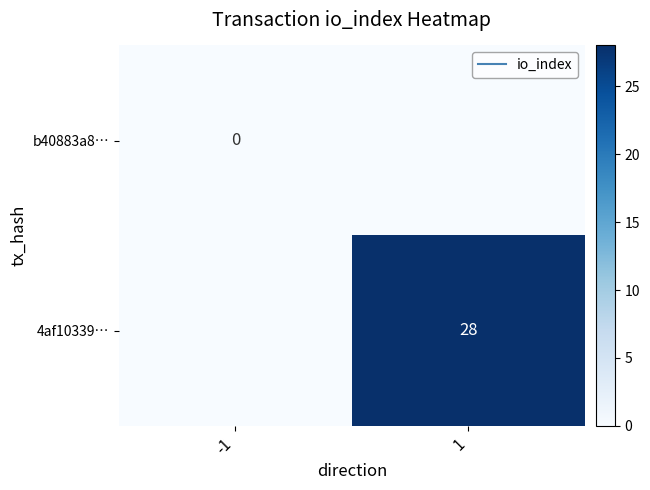

The 4af10339… series shows 0 at -1. True or false?

True